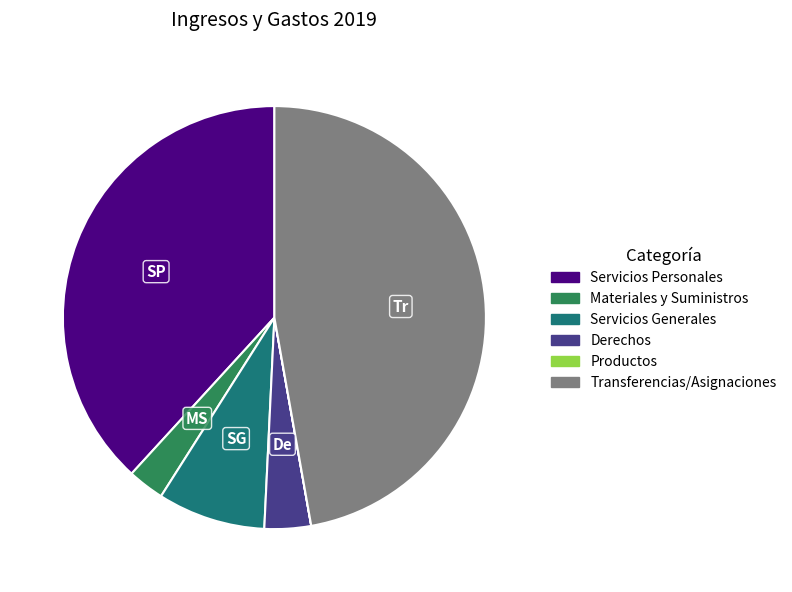

Is it true that Transferencias/Asignaciones is 37% of the pie?

False